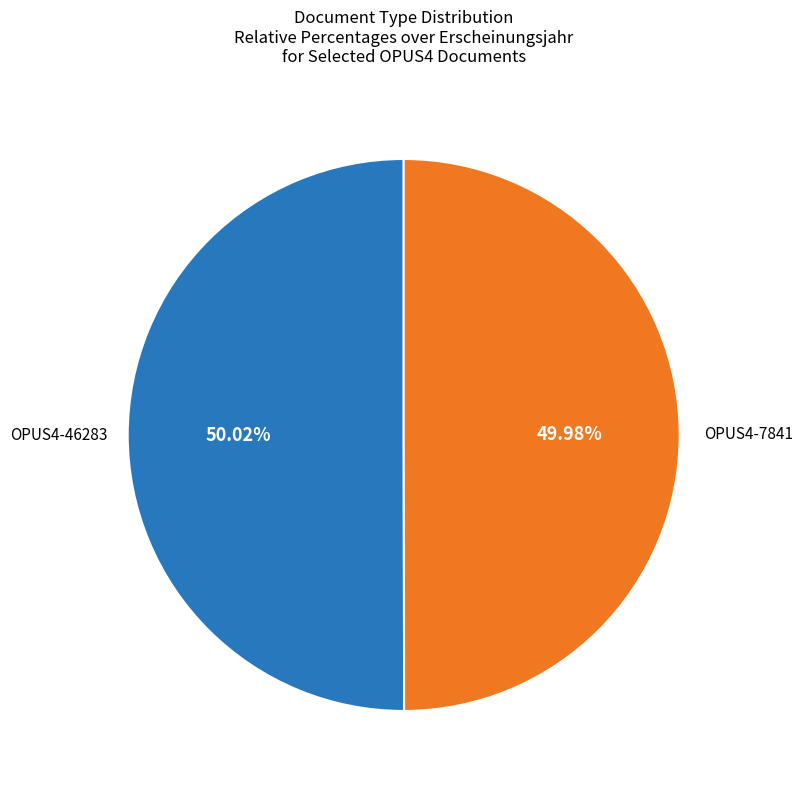

Does any single category account for the majority?

Yes